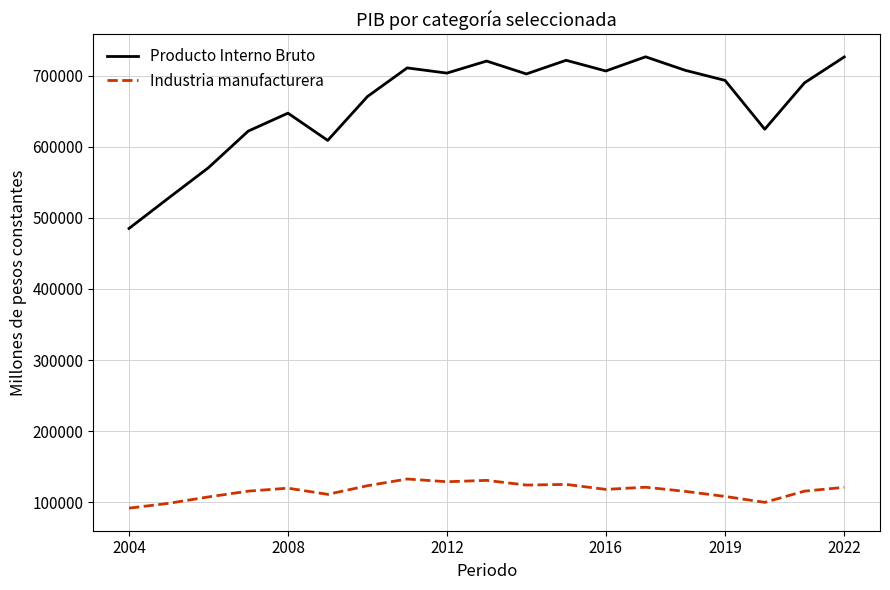

Which series has the widest spread of values?

Producto Interno Bruto